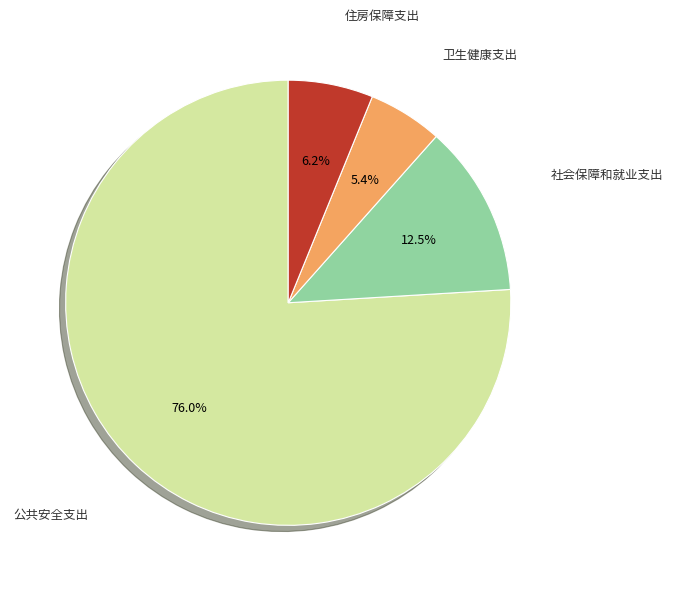

To the nearest percent, what is the difference between the largest and smallest slice percentages?

71%